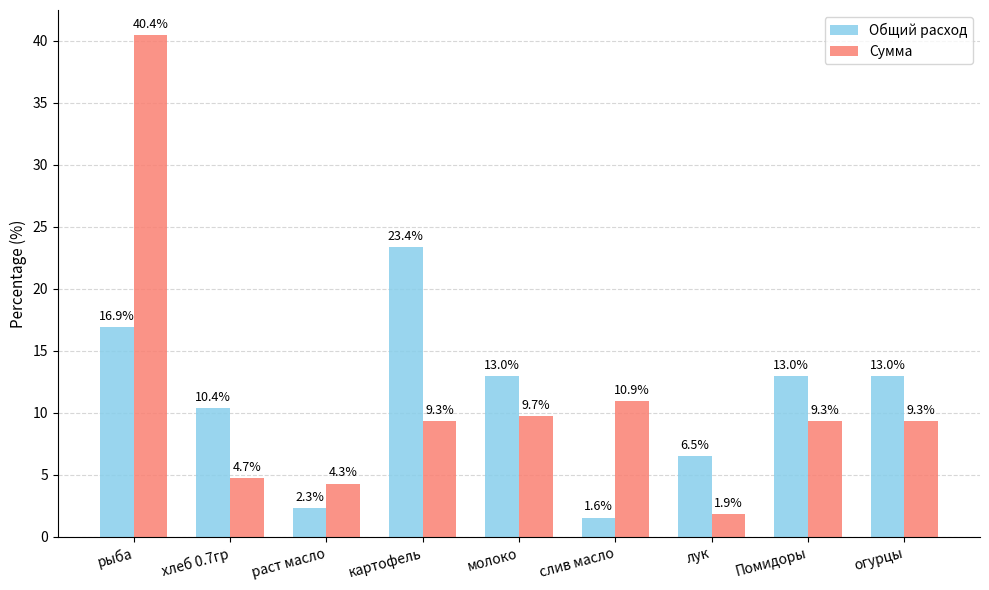

The value of Сумма at огурцы is 13.3. True or false?

False